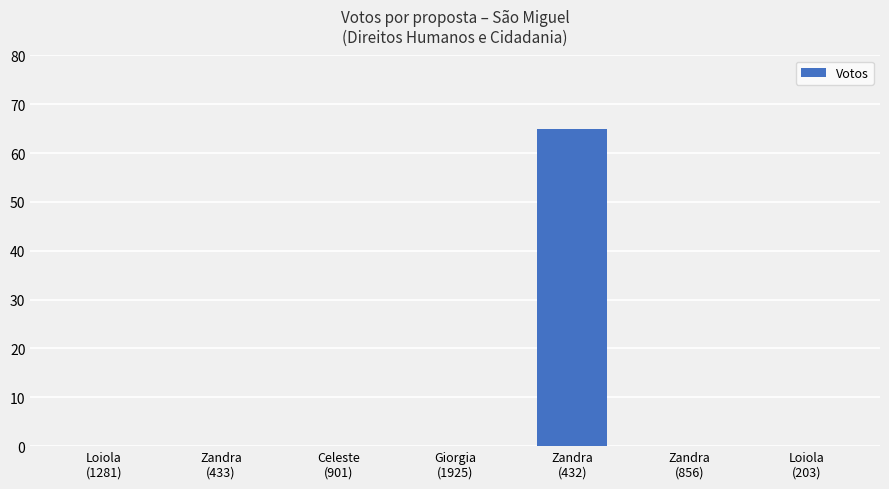

Reading left to right, what are all the values shown in this chart?

0	0	0	0	65	0	0